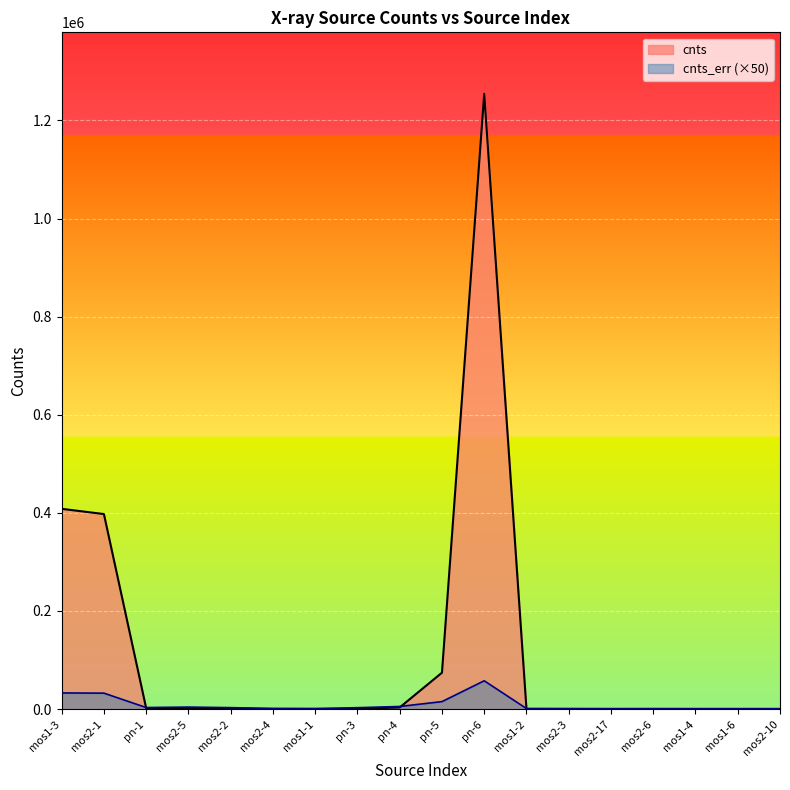

Where is the first local minimum for cnts_err?

pn-1